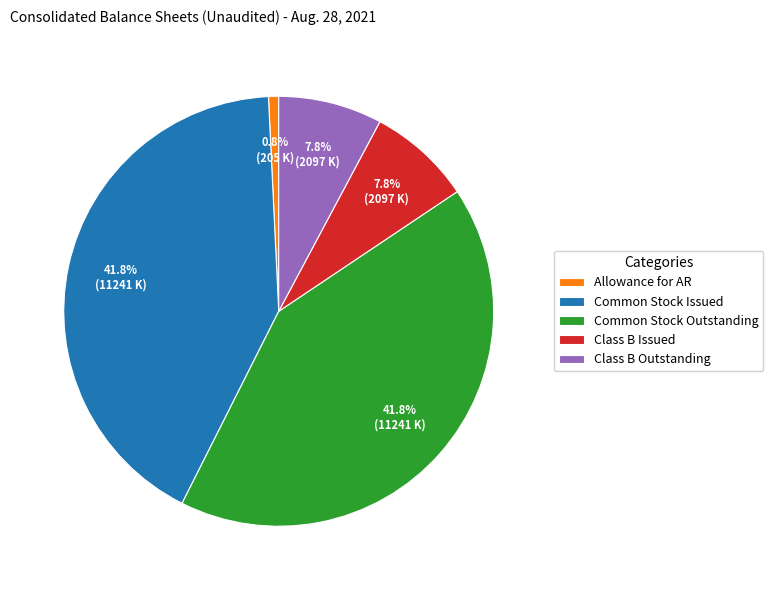

Approximately how many times larger is the value at Common Stock Issued compared to Common Stock Outstanding?

1.0